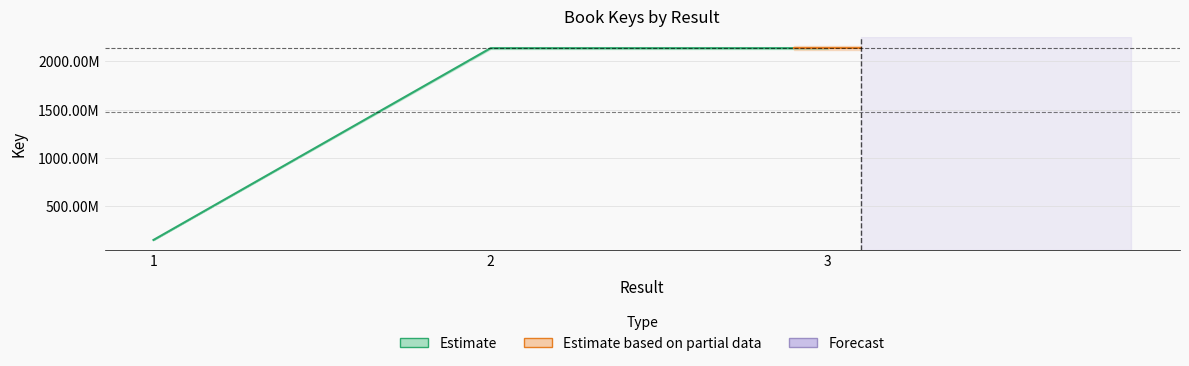

At which label does the data first exceed 2137674508?

3